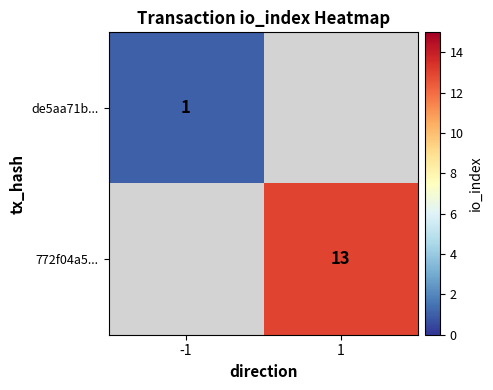

True or false: de5aa71b... has a value of 0 at -1.

False